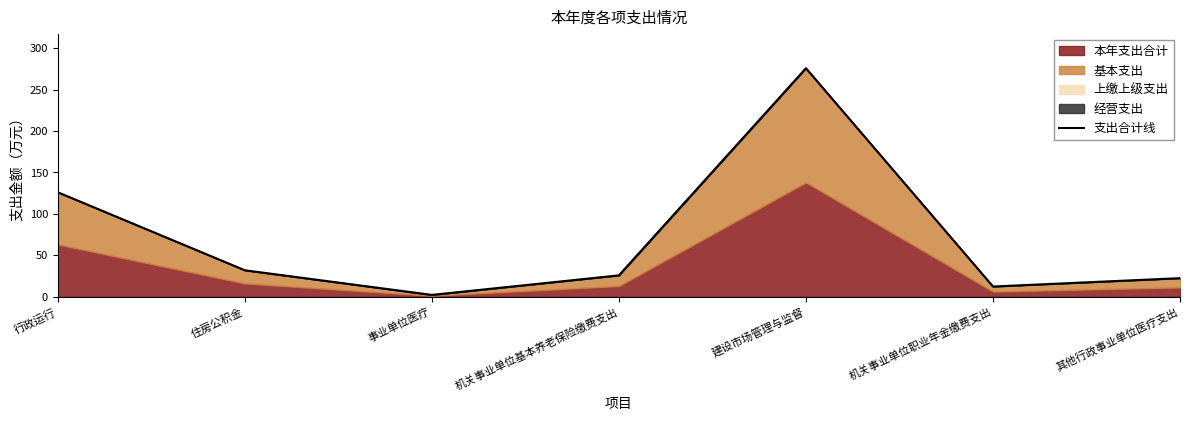

Rank the categories by value from lowest to highest.

事业单位医疗, 机关事业单位职业年金缴费支出, 其他行政事业单位医疗支出, 机关事业单位基本养老保险缴费支出, 住房公积金, 行政运行, 建设市场管理与监督